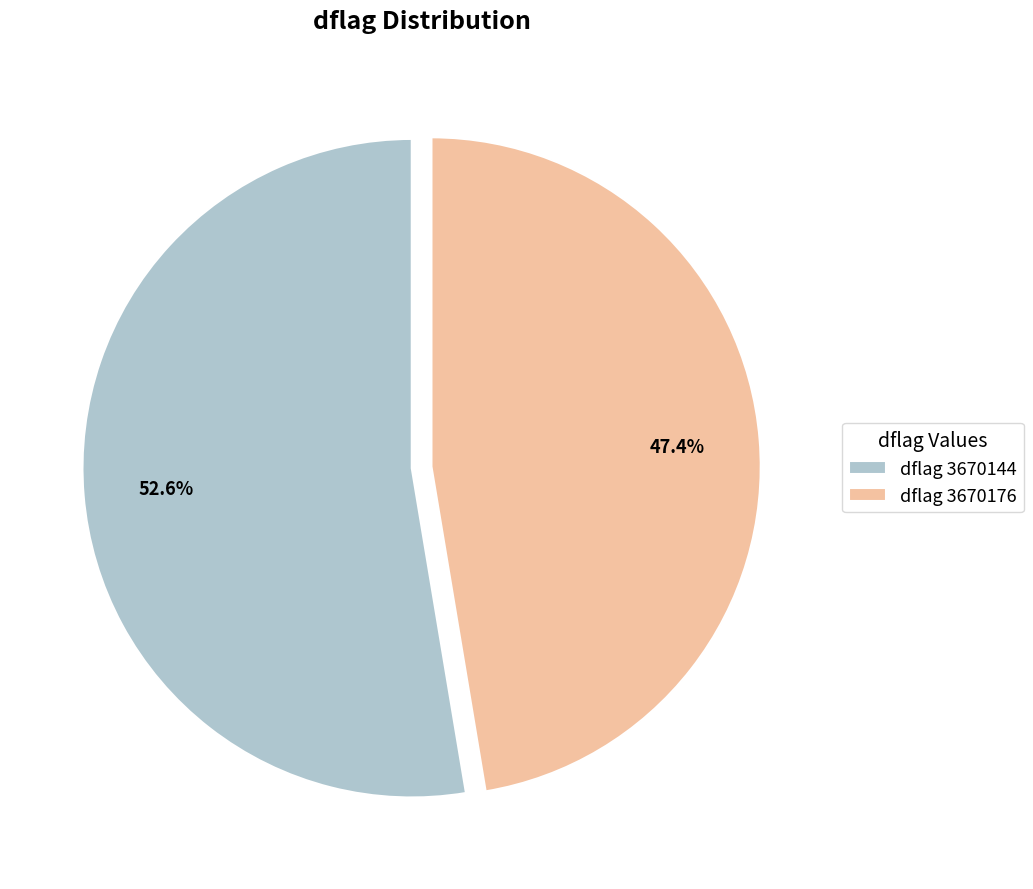

To the nearest percent, what is the difference between the largest and smallest slice percentages?

5%